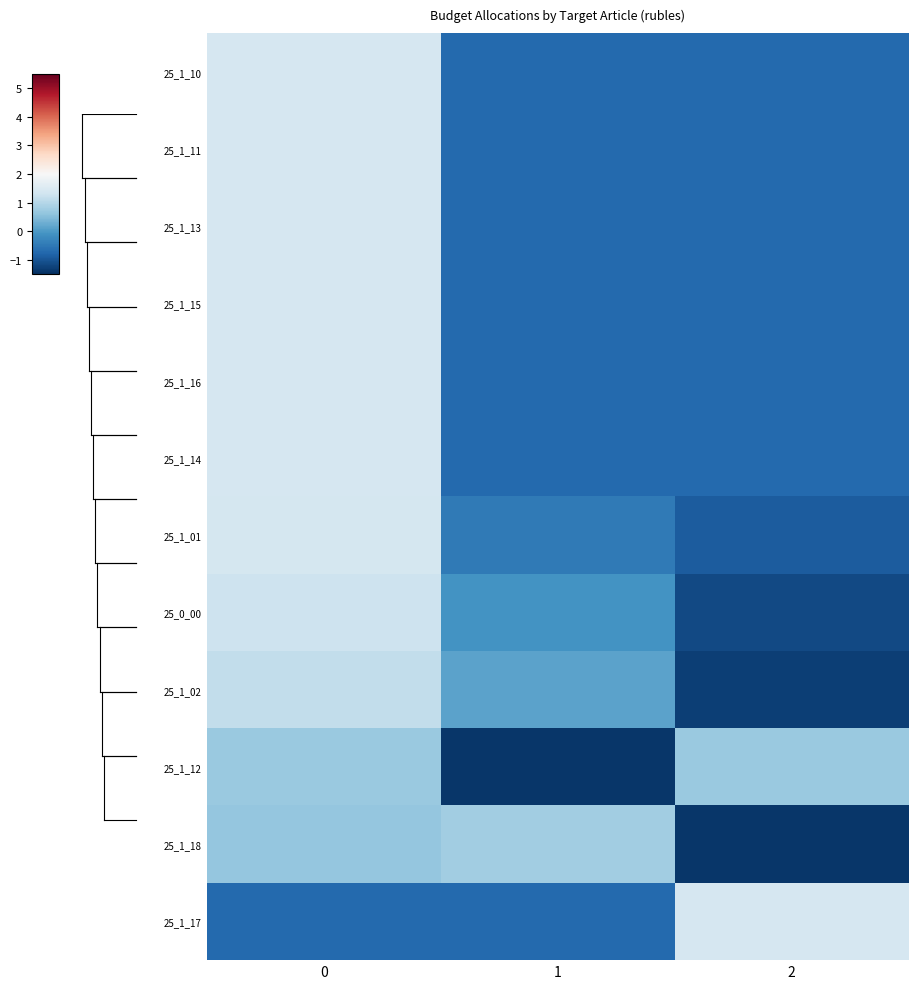

Count the number of categories in the chart.

3